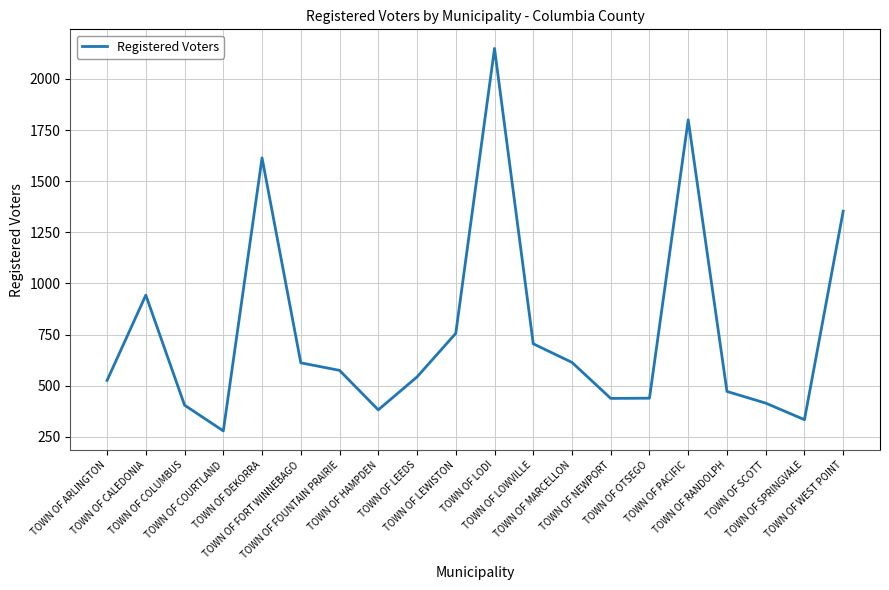

At which category does the data reach its first local peak?

TOWN OF CALEDONIA